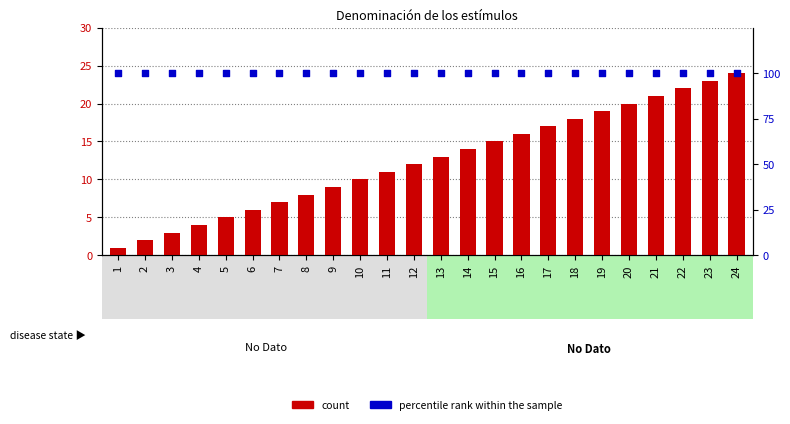

Which series reaches the minimum Y coordinate?

count